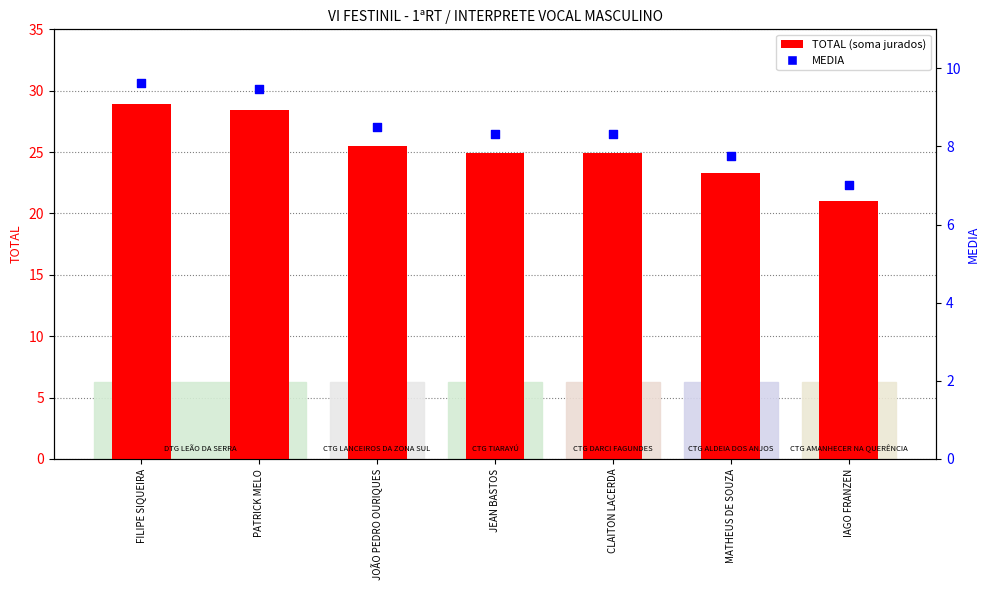

Is the value of TOTAL at CLAITON LACERDA greater than the value of MEDIA at PATRICK MELO?

Yes